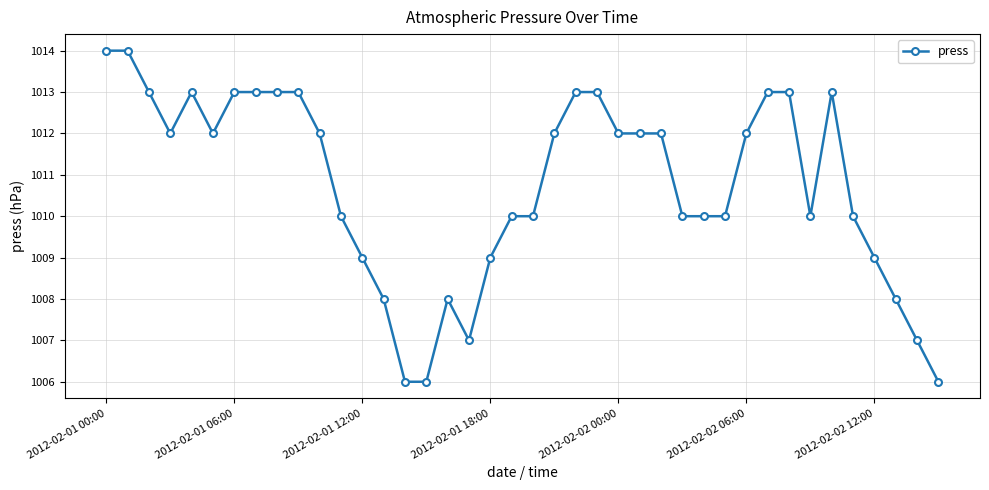

What is the value of the 39th point from the left?

1007